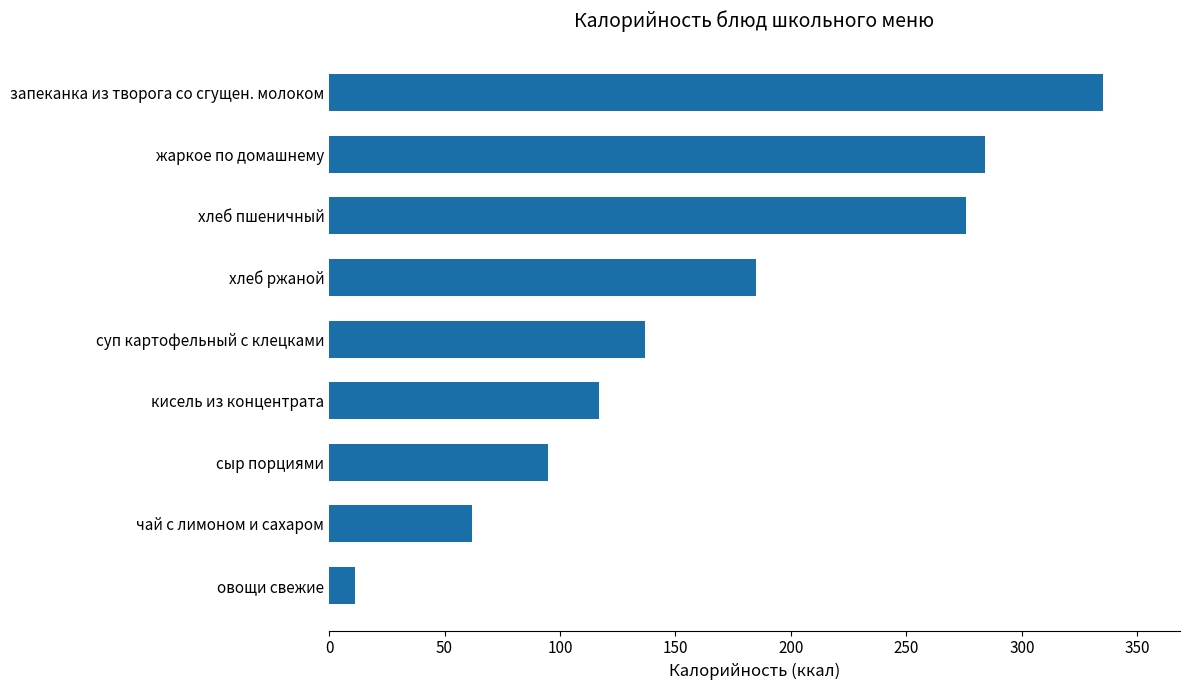

How many data points does each series have?

9